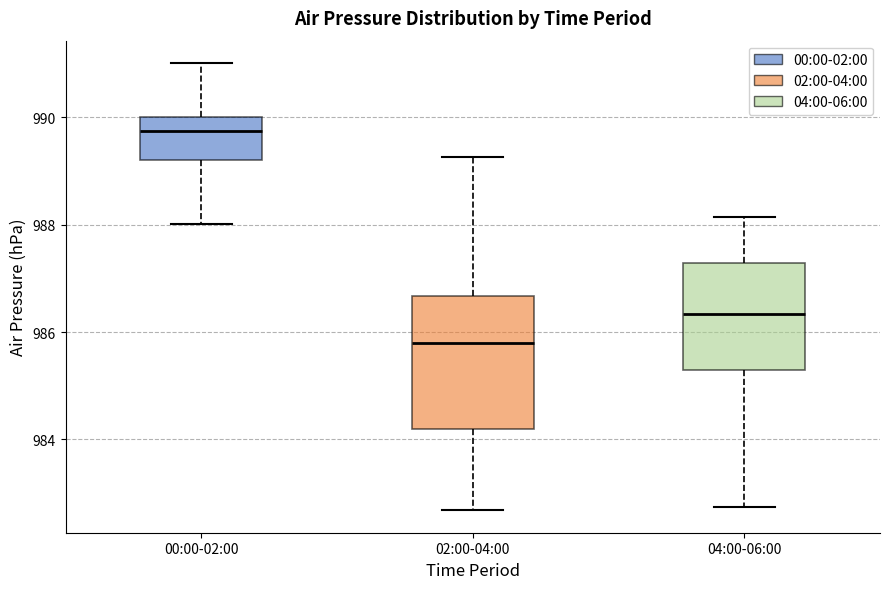

Where is the upper edge of the box for 04:00-06:00 on the y-axis? The values are not printed on the chart, so give them approximately, as read against the axis.

987.2